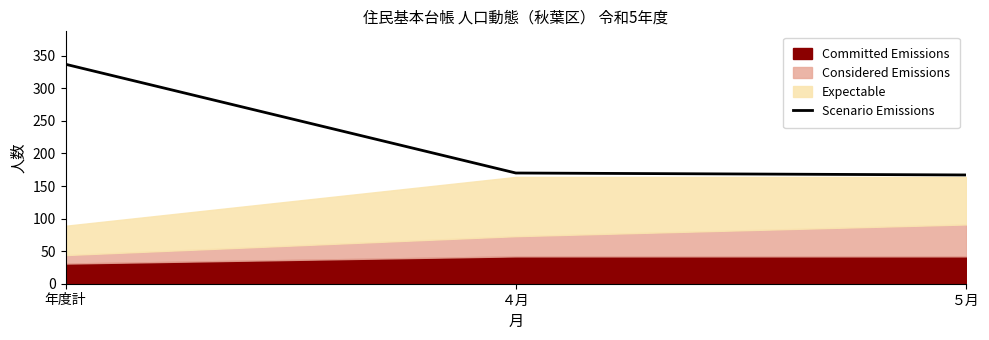

Is it true that Scenario Emissions equals 90 at 年度計?

False